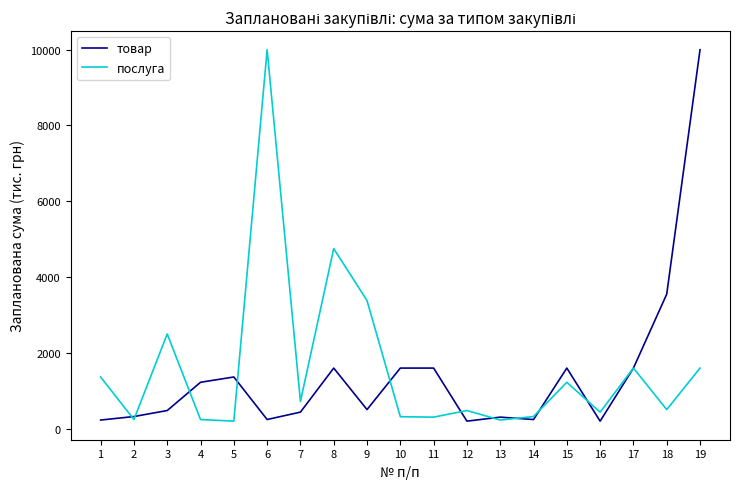

What is the difference between the maximum and minimum values in the товар series?

9798.8